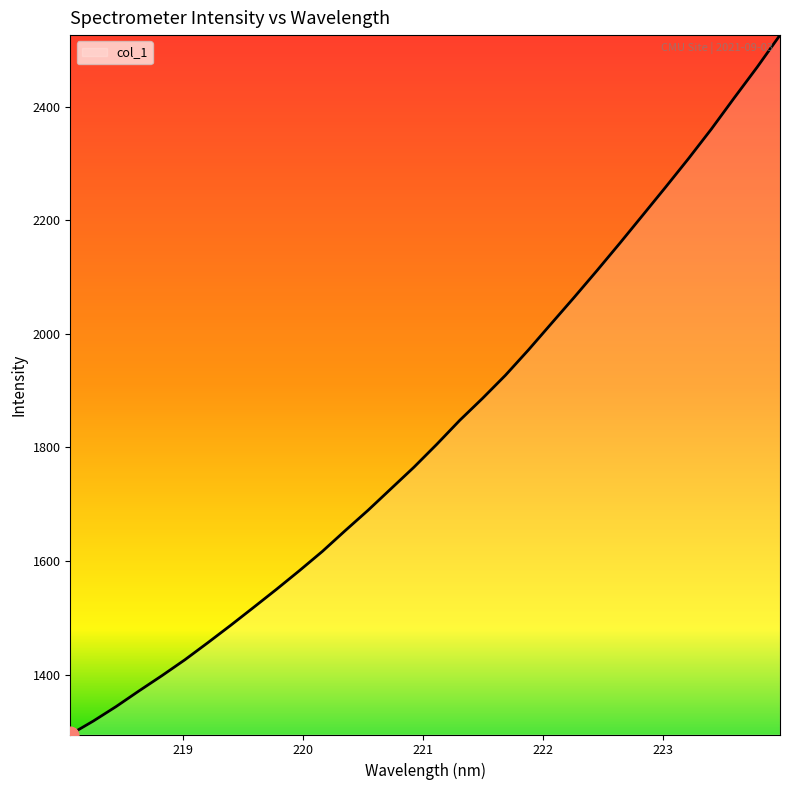

How many lines are shown in the chart?

1